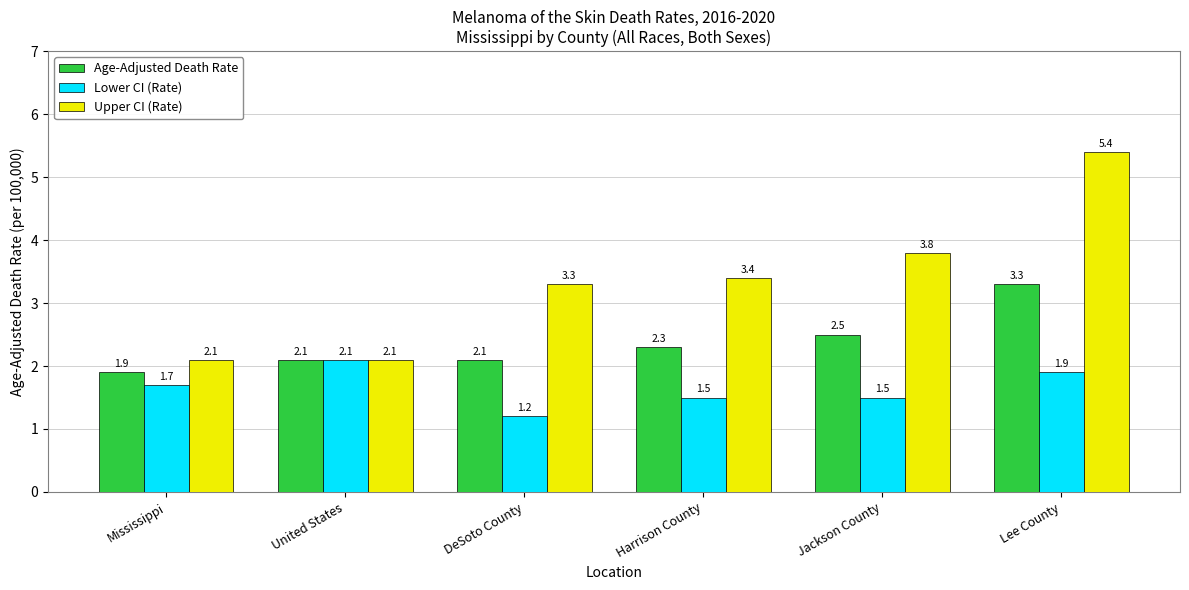

Reading right to left, extract all data points from this chart.

Age-Adjusted Death Rate: Lee County=3.3	Jackson County=2.5	Harrison County=2.3	DeSoto County=2.1	United States=2.1	Mississippi=1.9
Lower CI (Rate): Lee County=1.9	Jackson County=1.5	Harrison County=1.5	DeSoto County=1.2	United States=2.1	Mississippi=1.7
Upper CI (Rate): Lee County=5.4	Jackson County=3.8	Harrison County=3.4	DeSoto County=3.3	United States=2.1	Mississippi=2.1